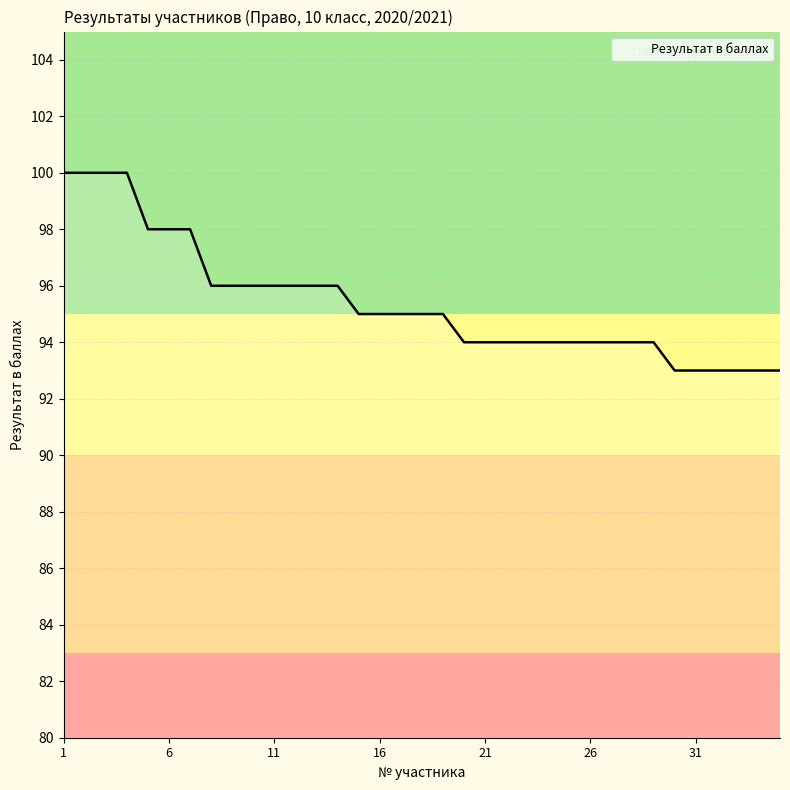

What is the maximum value shown in the chart?

100